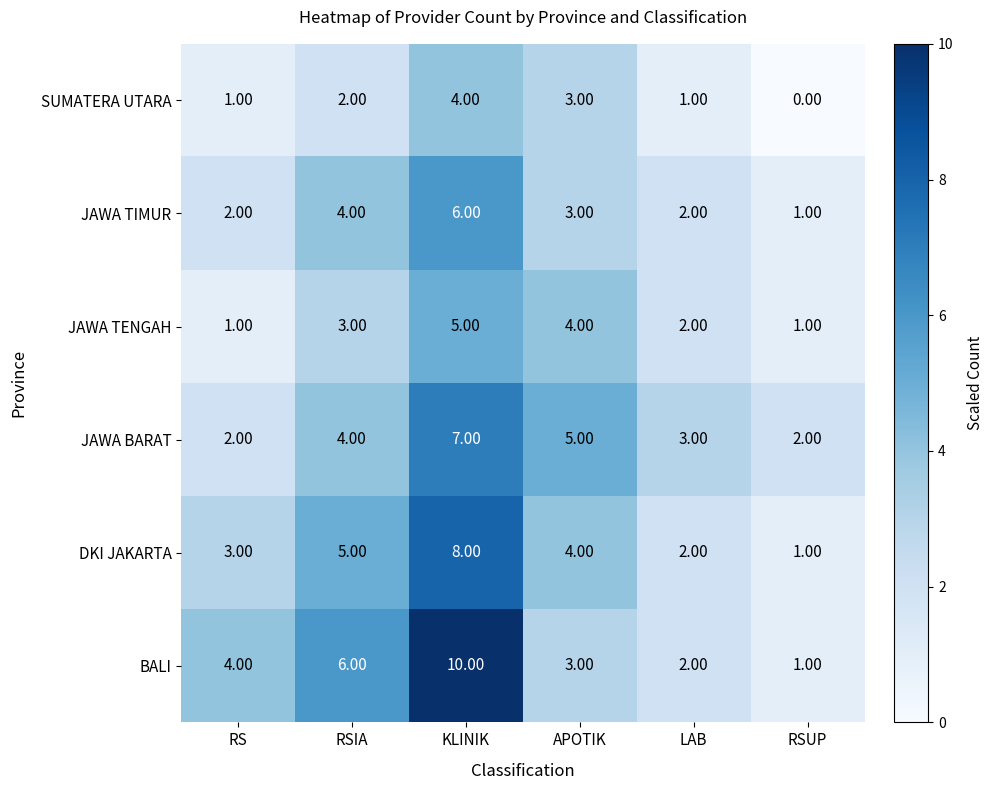

Which category has the highest value in the JAWA BARAT series?

KLINIK